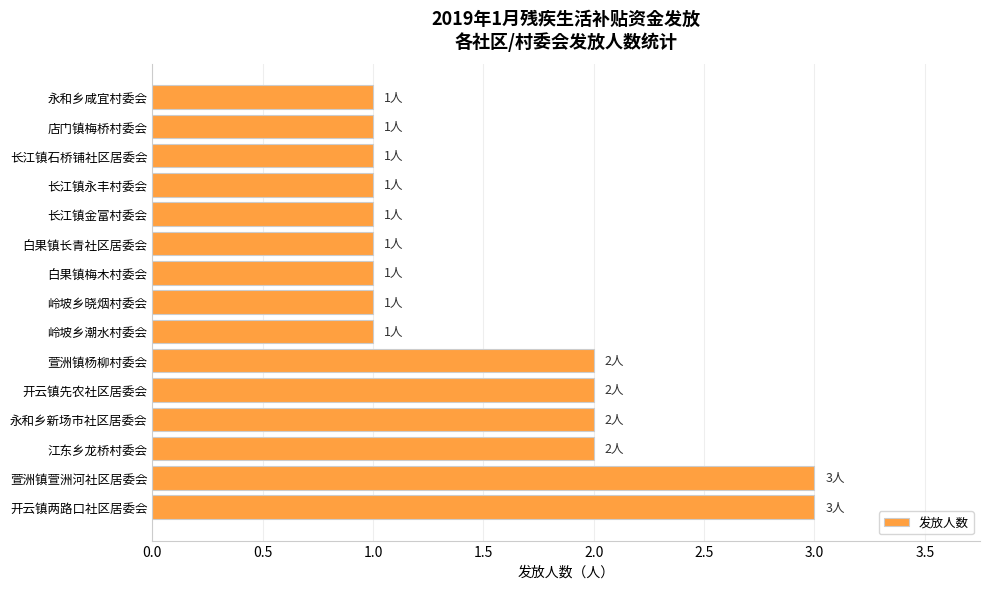

Approximately how many times larger is the value at 长江镇永丰村委会 compared to 永和乡新场市社区居委会?

0.5